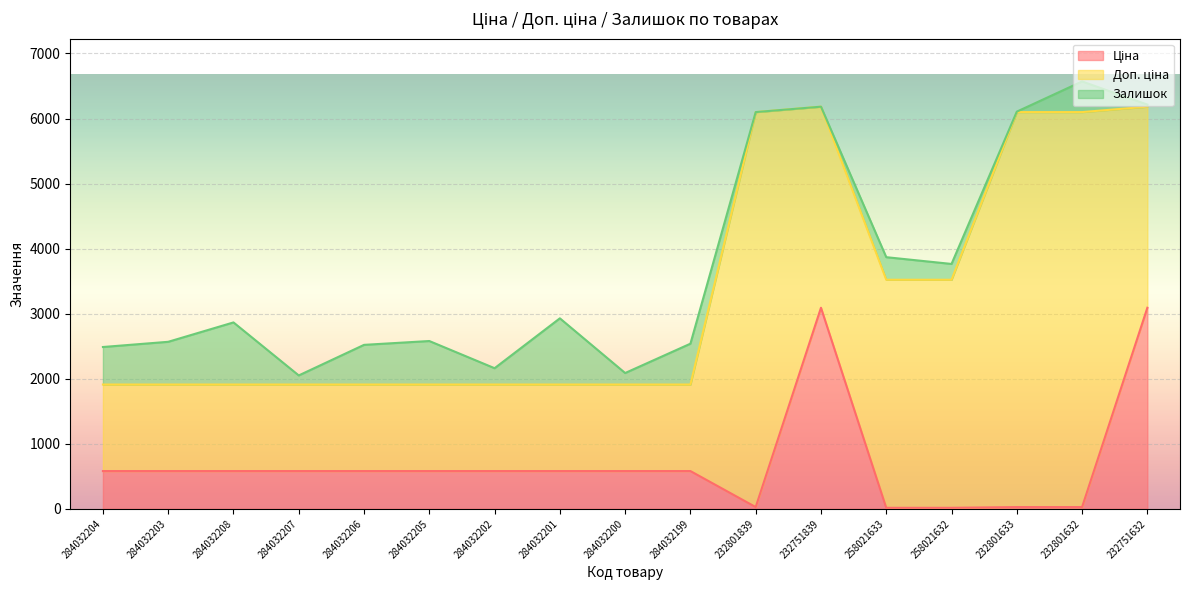

Where is Доп. ціна nearest to the value 3701?

258021633